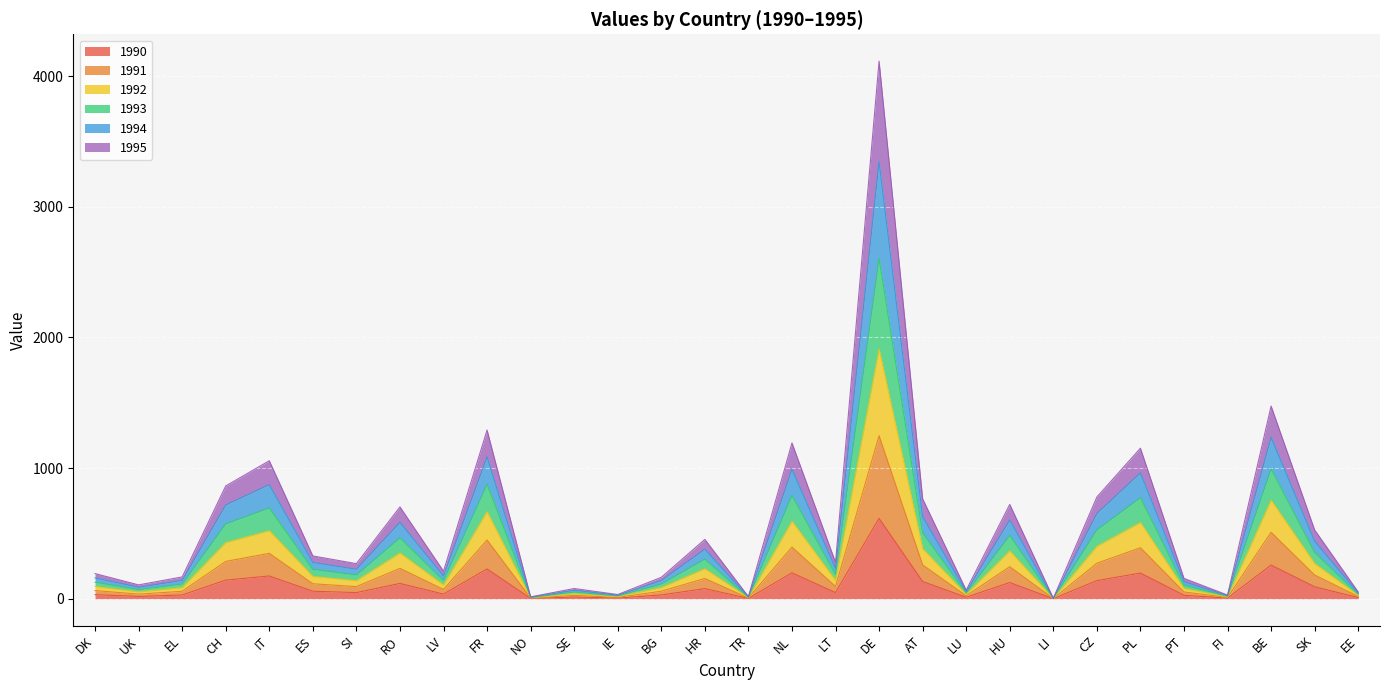

What is the total value across all series at RO?

702.7